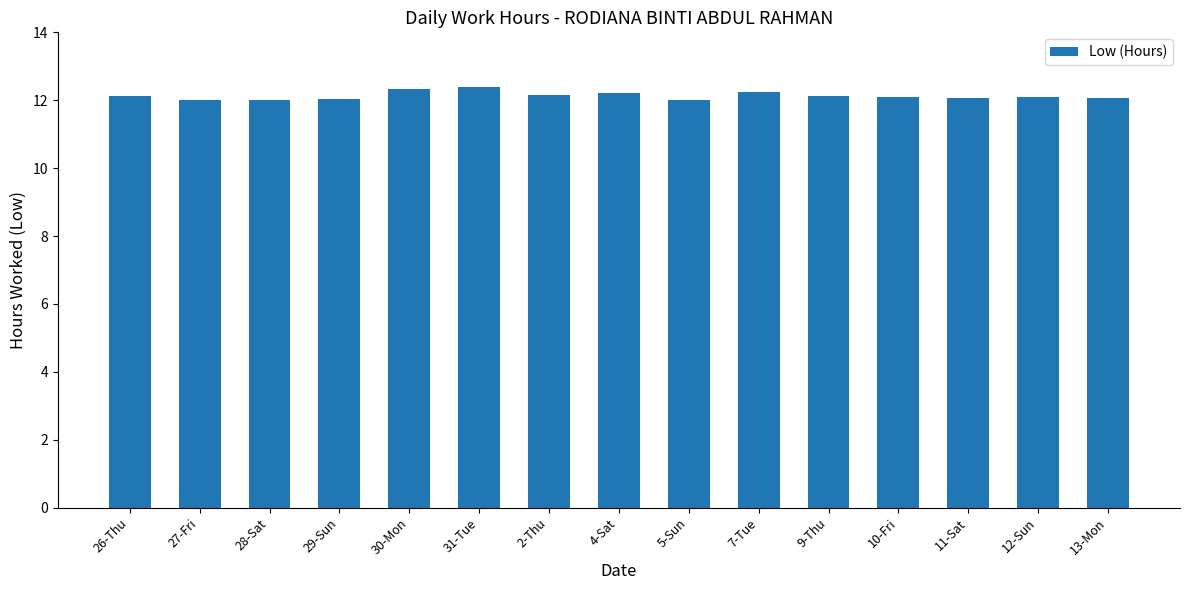

The chart shows a value of 17.0 at 31-Tue. True or false?

False